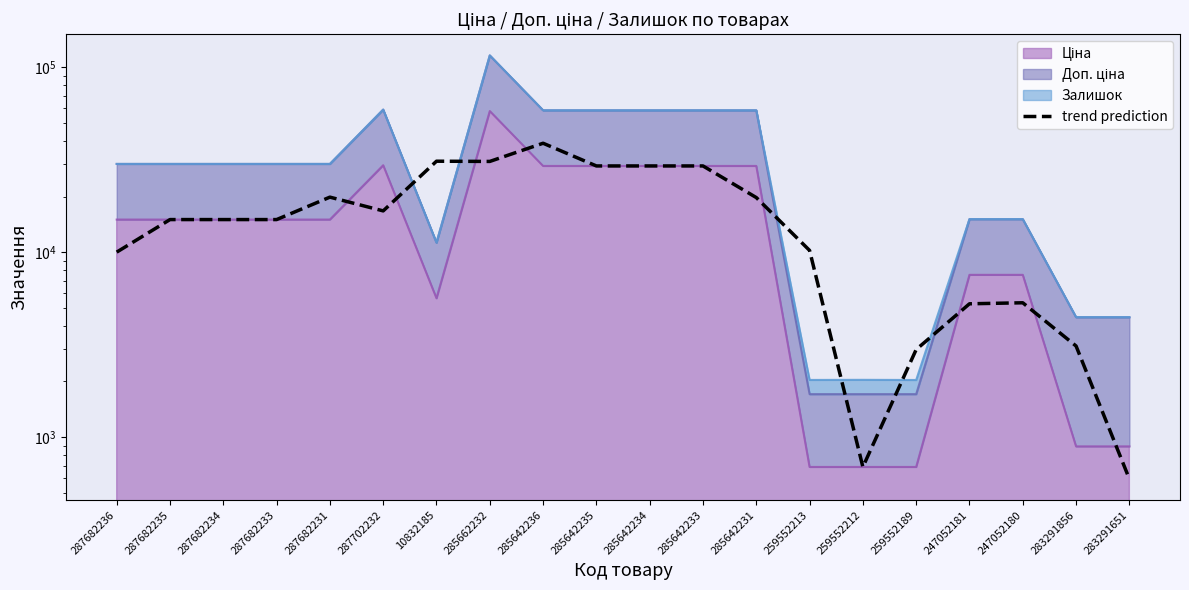

How many values are below 15019?

8